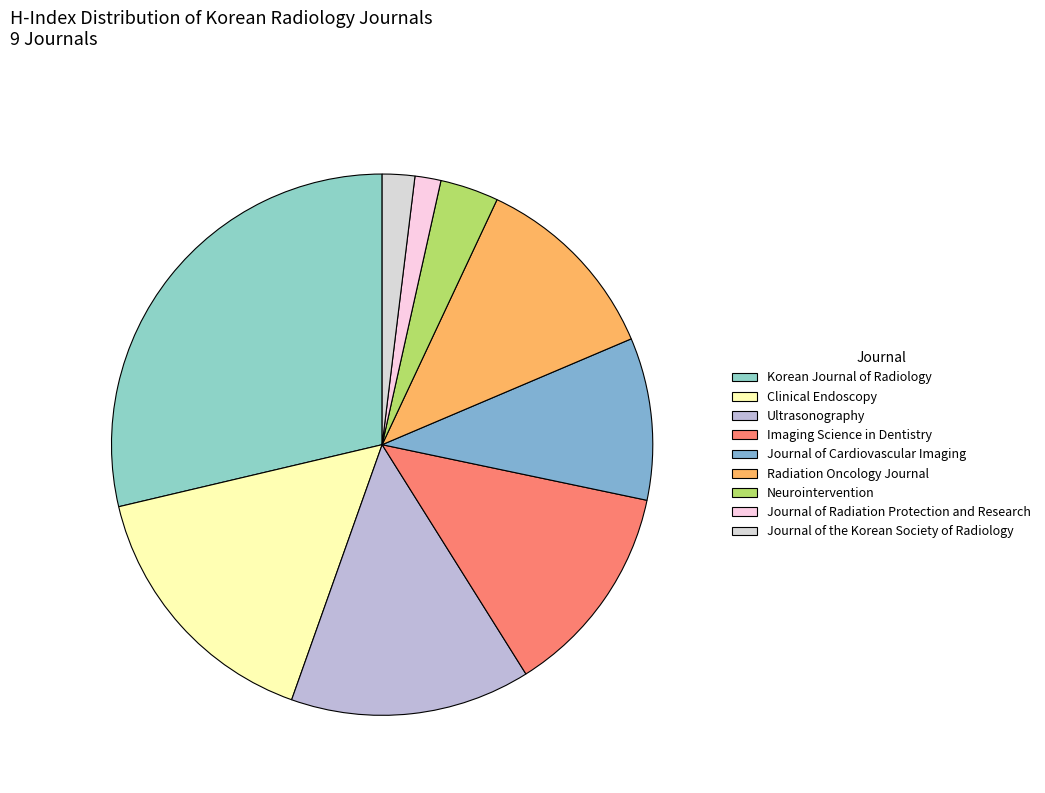

Does Neurointervention represent more than half of the total?

No